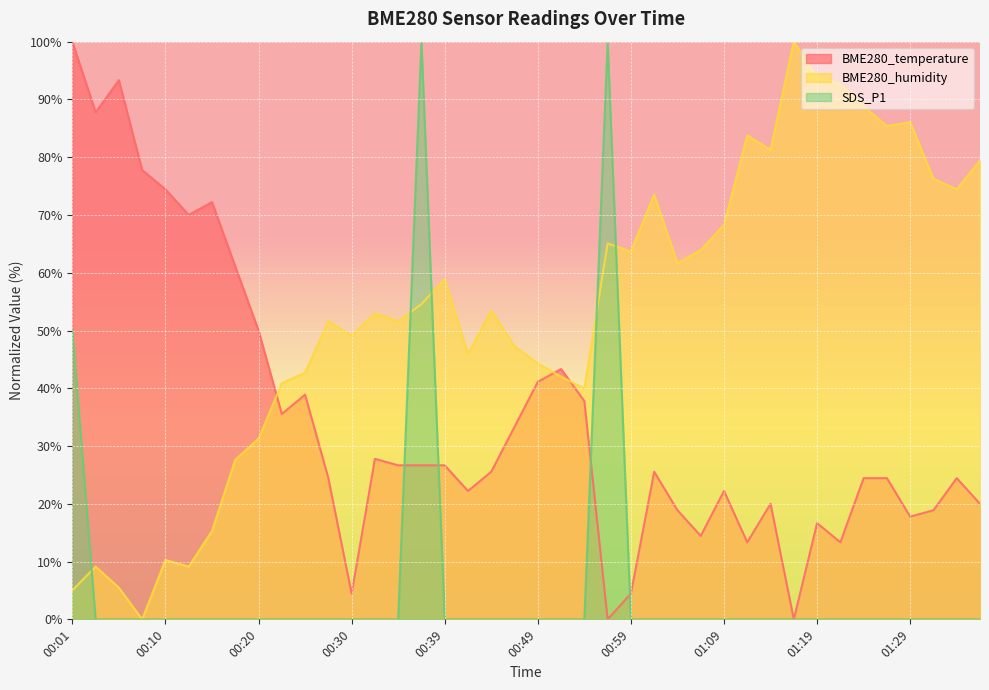

At which label is BME280_humidity closest to 50?

00:30